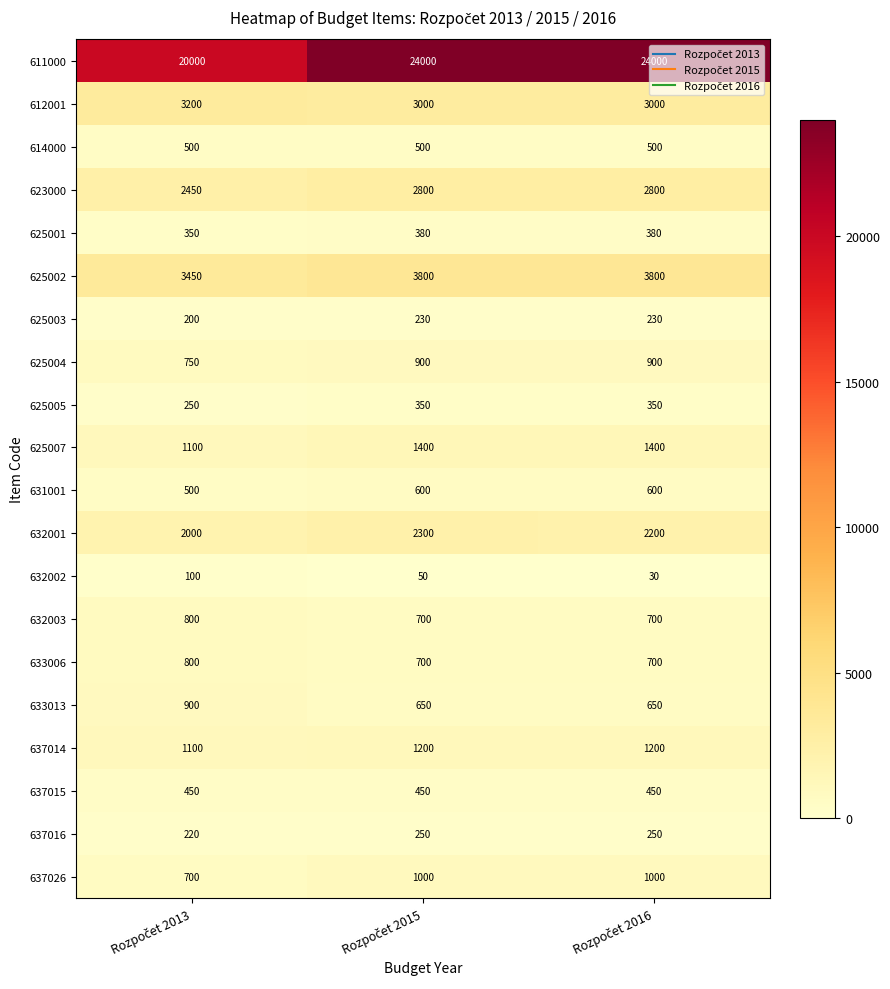

Which series has the widest spread of values?

611000